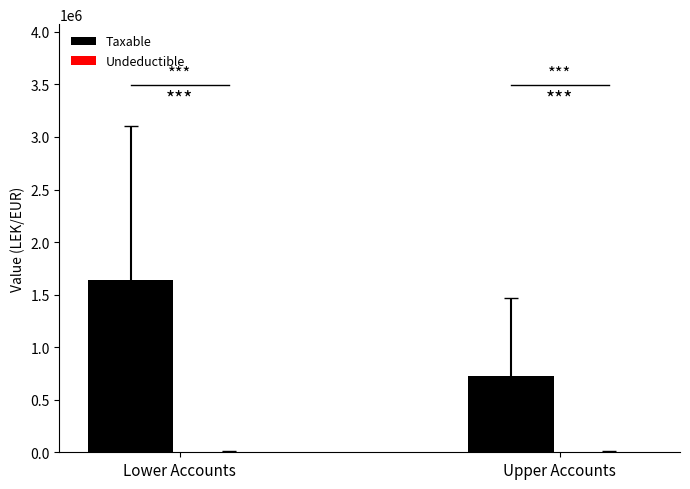

Does the chart contain stacked bars?

No